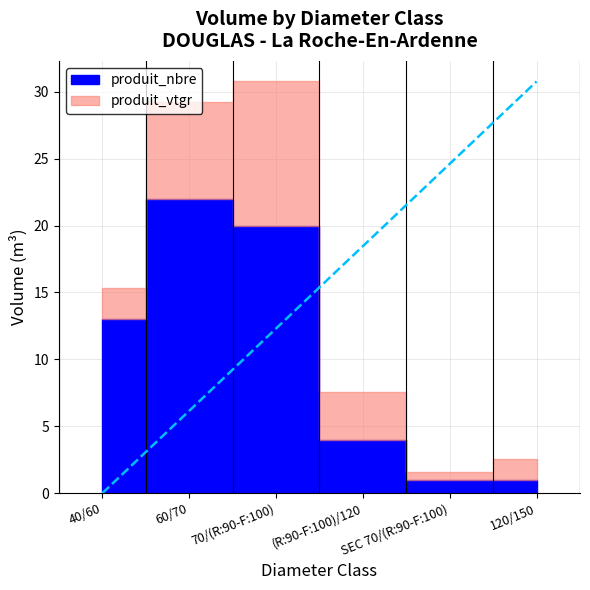

Between (R:90-F:100)/120 and 60/70, which is larger?

60/70